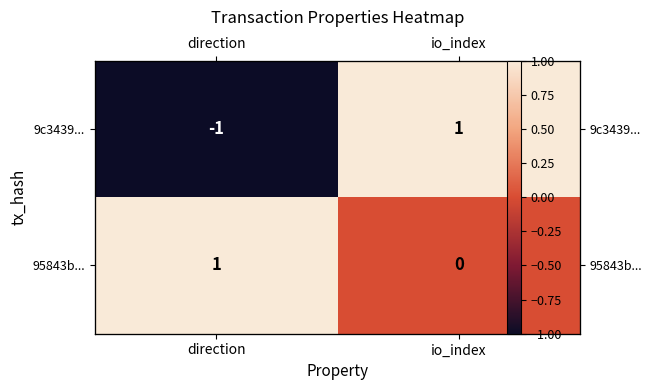

Rank the categories by 95843b... value from lowest to highest.

io_index, direction